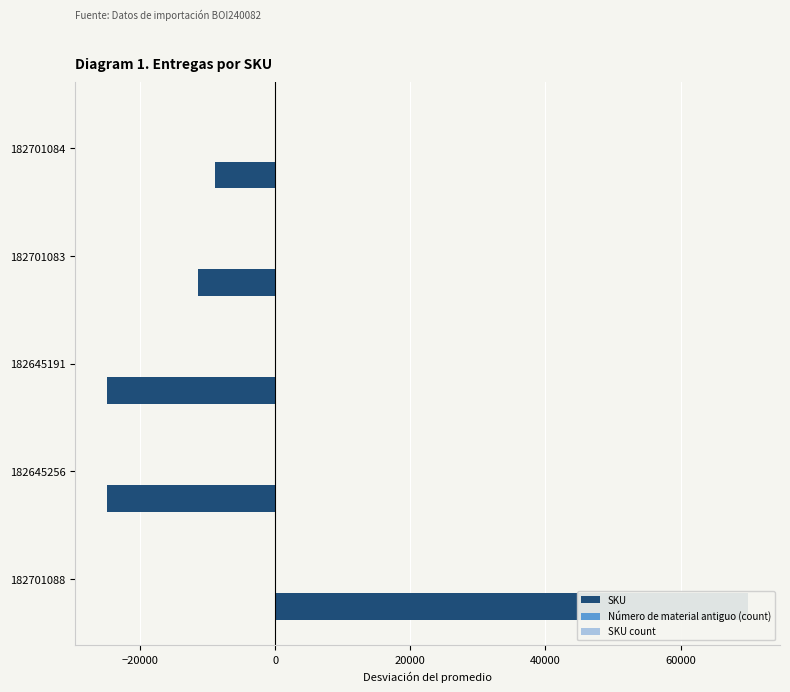

Reading left to right, list all the values displayed in this chart.

SKU: -8894.4	-11457.4	-24803.4	-24803.4	69958.6
Número de material antiguo (count): 3.4	1.4	-1.6	-1.6	-1.6
SKU count: 3.4	1.4	-1.6	-1.6	-1.6